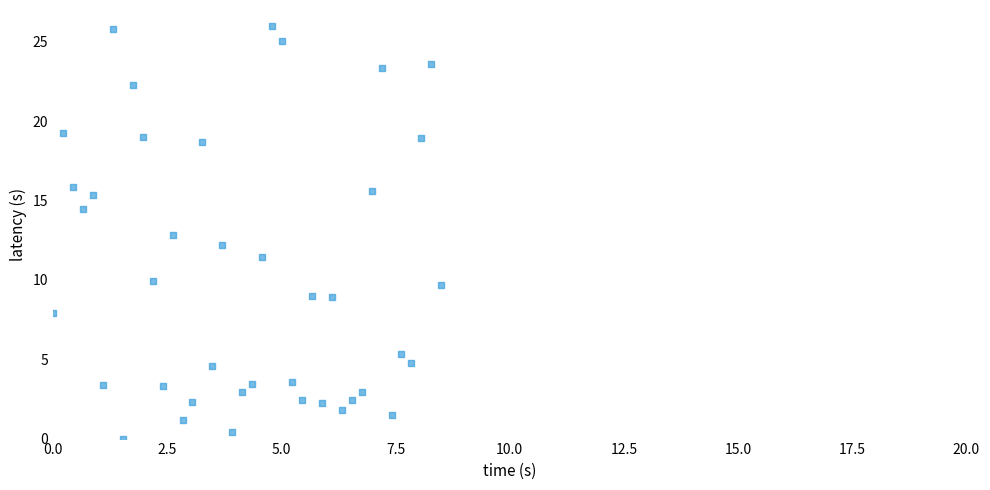

What is the range of X values (max minus min)?

8.5